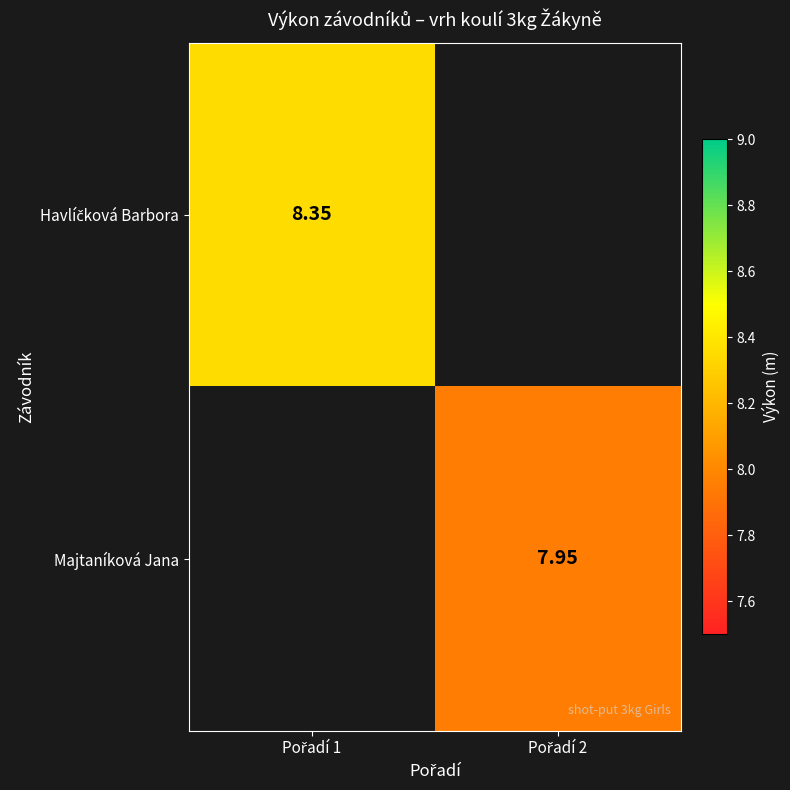

Where is Havlíčková Barbora nearest to the value 8?

Pořadí 1